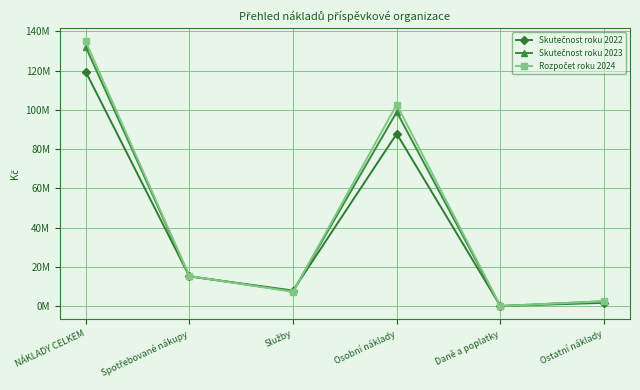

Between Daně a poplatky and Ostatní náklady, which series saw the biggest shift?

Skutečnost roku 2023